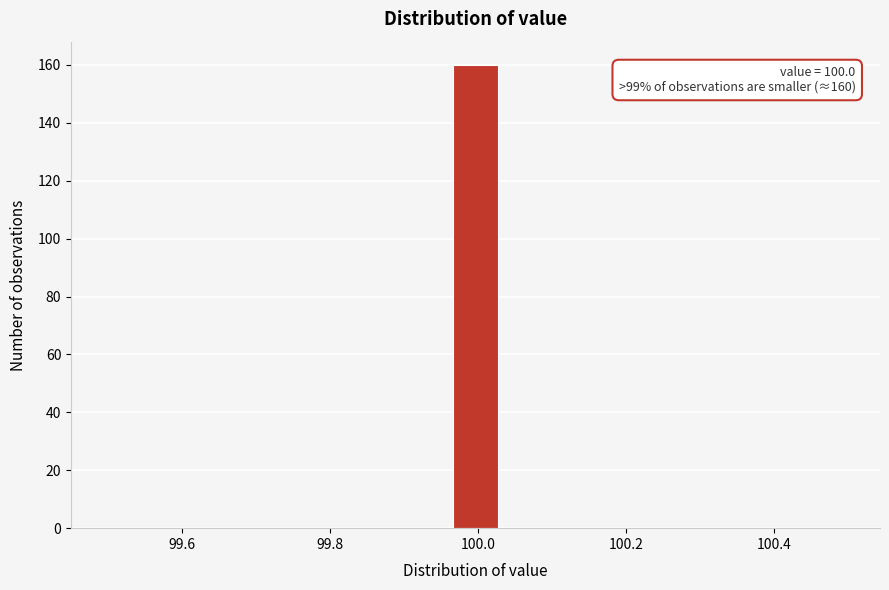

Read against the x-axis, roughly where is the centre of the tallest bar?

100.00